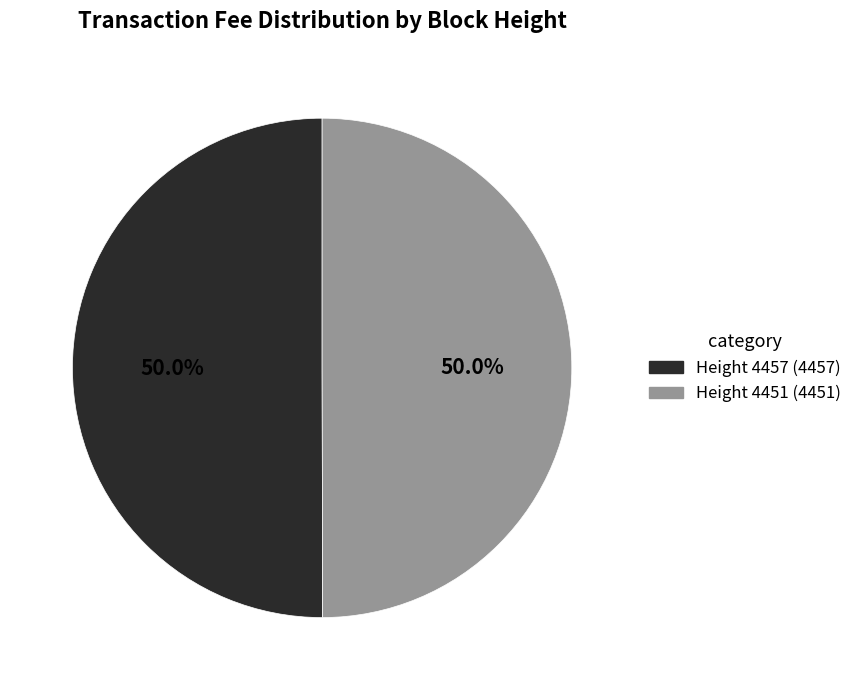

Which slice is the largest?

4457